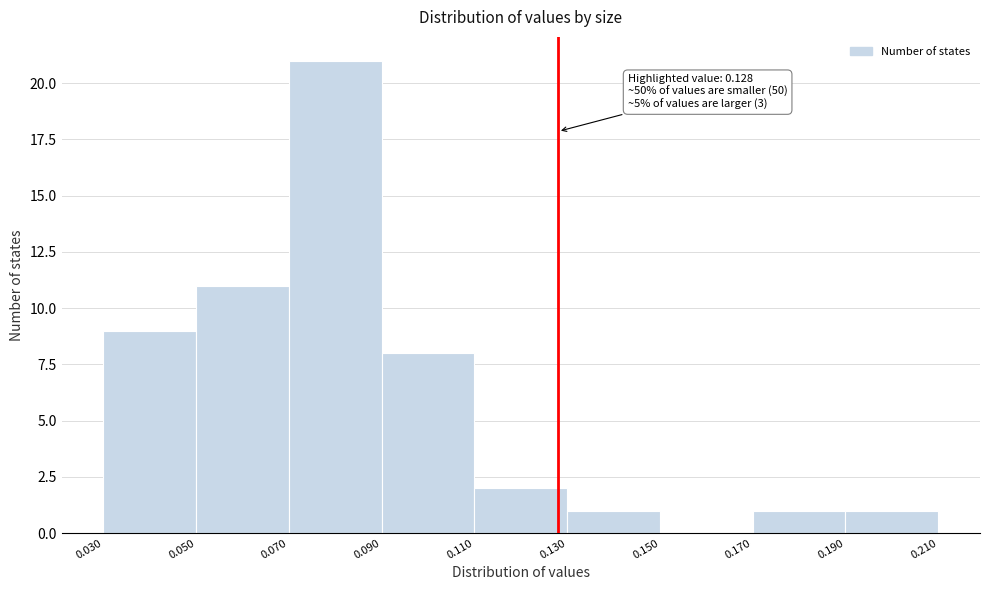

Over which range of the x-axis is the bar tallest?

0.070 to 0.090